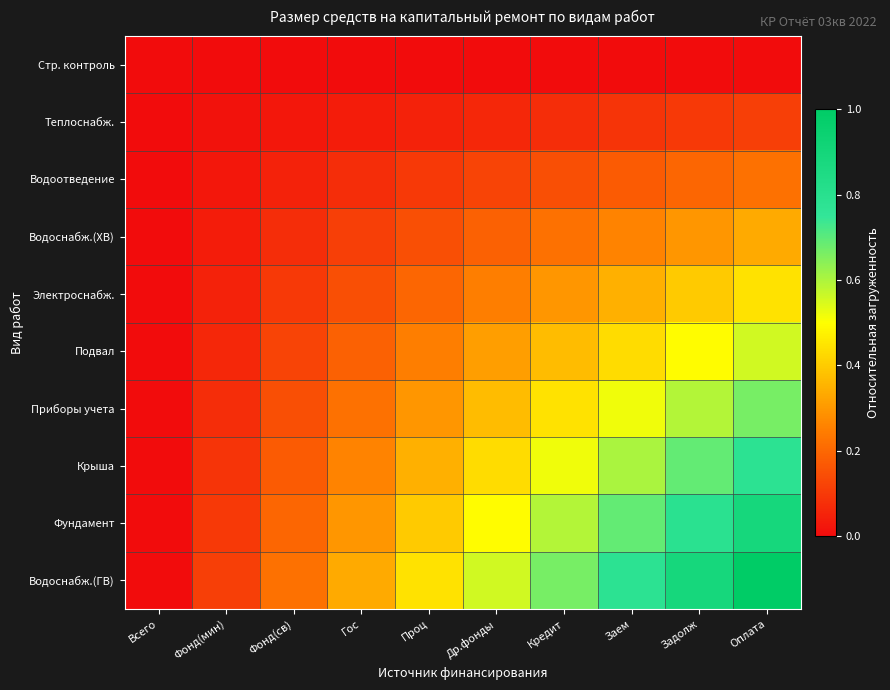

Which label corresponds to the smallest value in the chart?

Всего